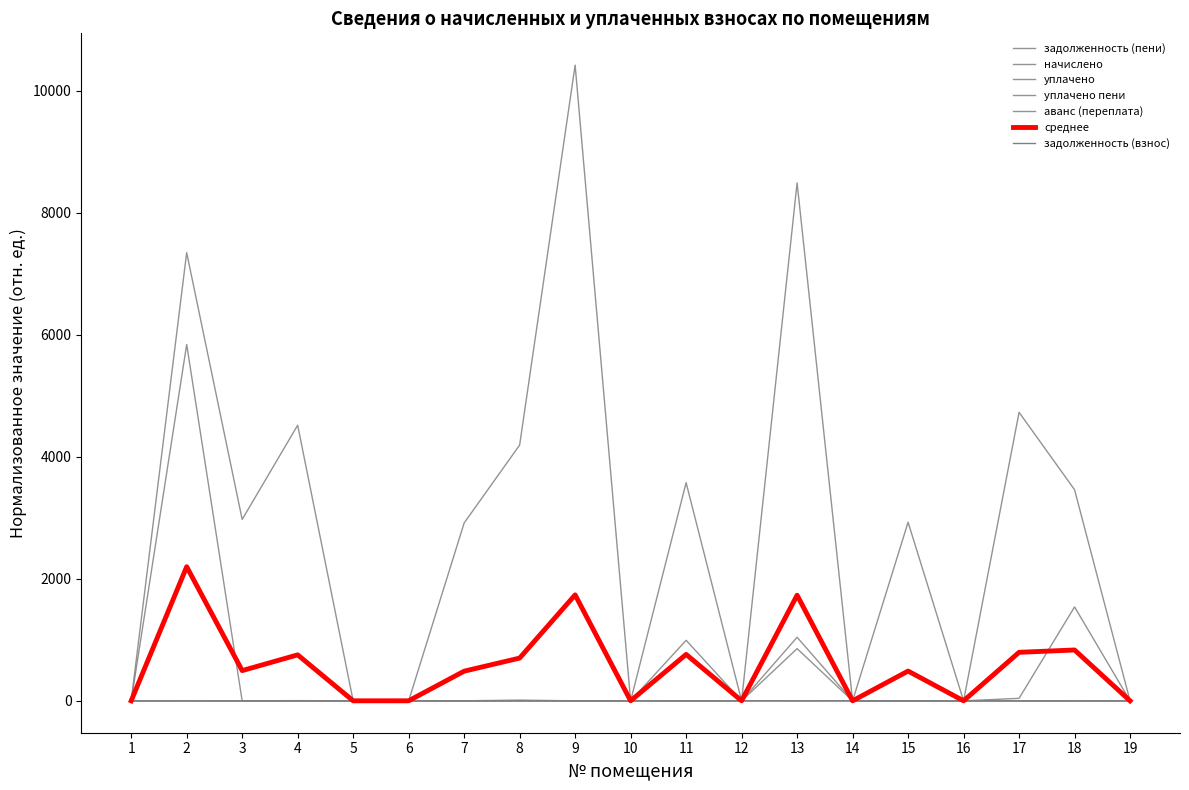

What is the value of the уплачено point at the 11th from the left?

3576.4